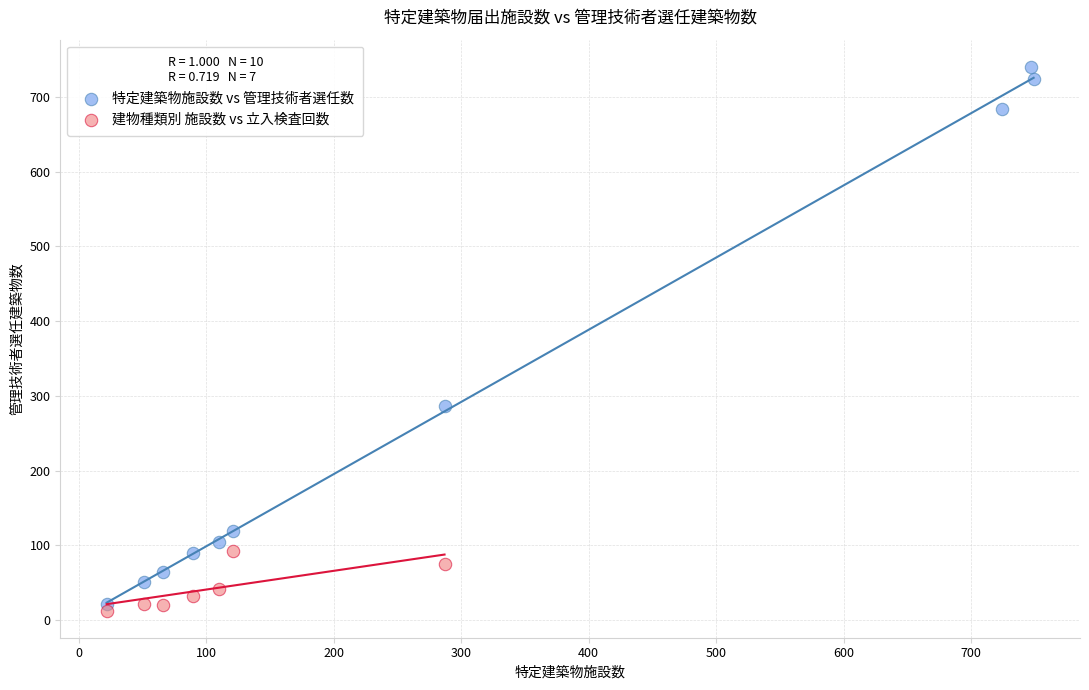

Which series has the widest spread of Y values?

特定建築物施設数 vs 管理技術者選任数